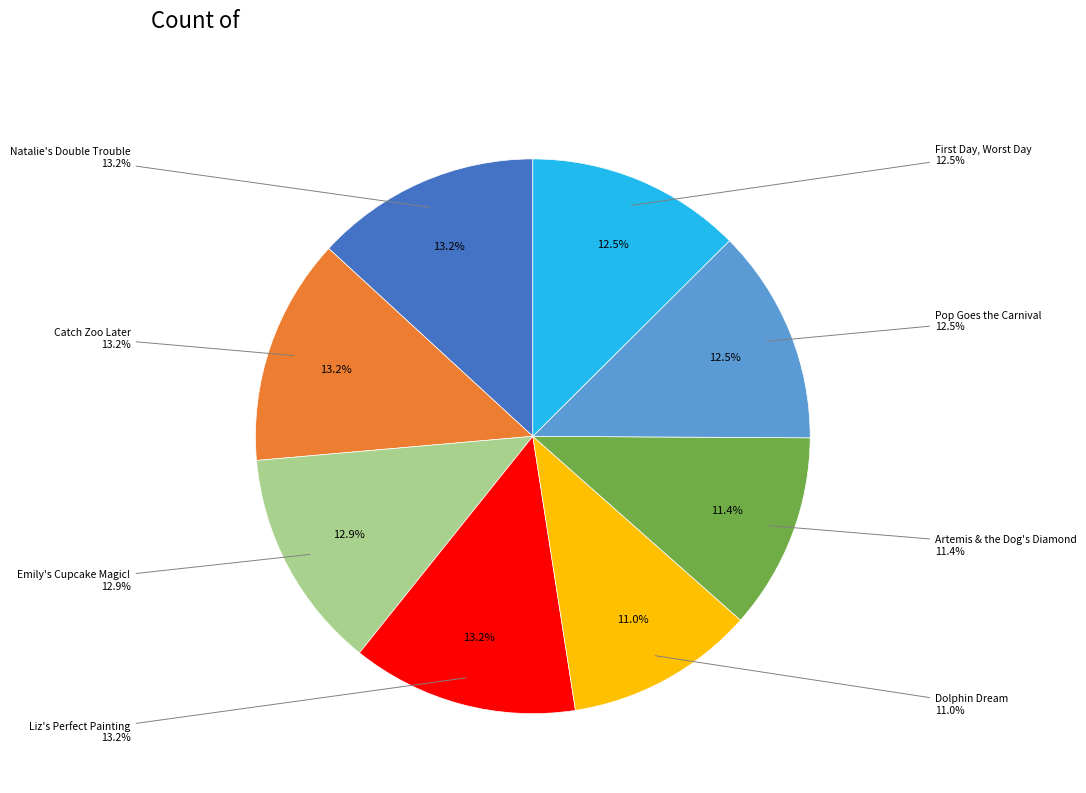

How many slices are in this pie chart?

8